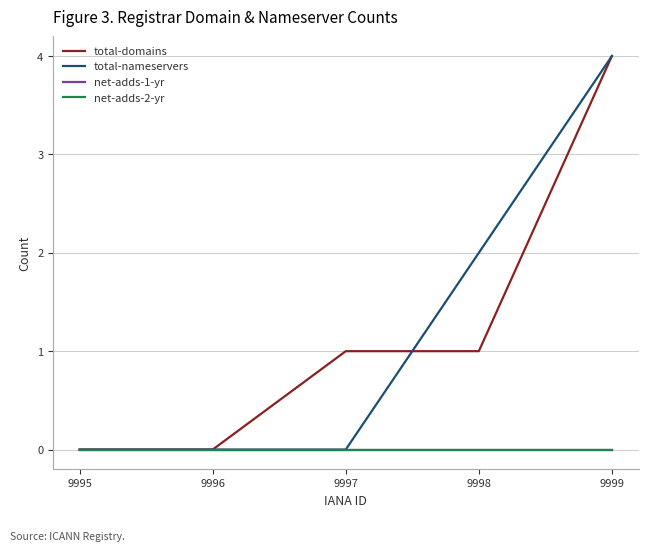

Is it true that net-adds-2-yr equals 0 at 9996?

True